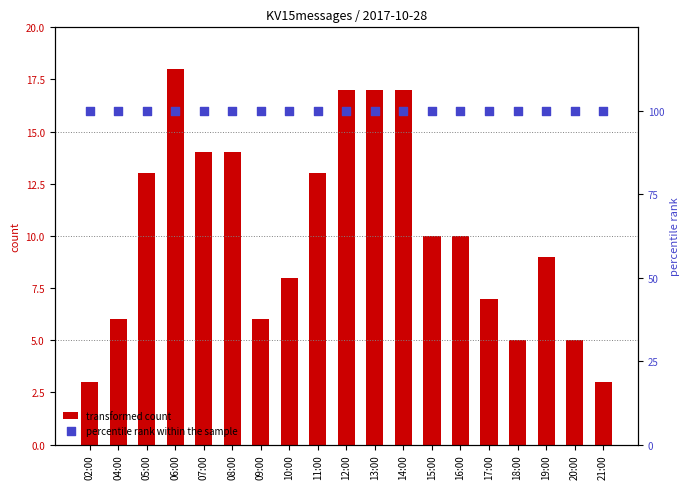

What is the total value across all series at 21:00?

103